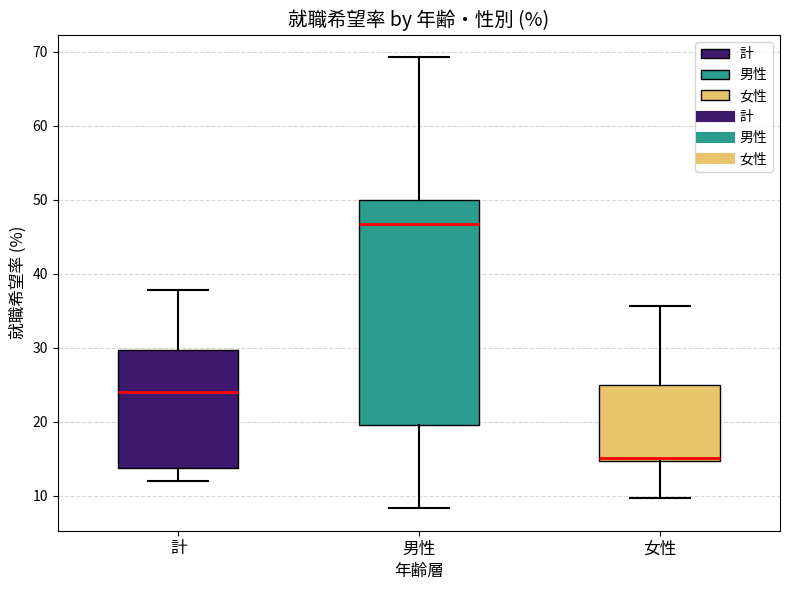

Reading left to right, read every box against the y-axis: the position of its median line, the range the box covers, and the ends of its whiskers. The values are not printed on the chart, so give them approximately, as read against the axis.

計: median 24, box 14 to 30, whiskers 12 to 38
男性: median 47, box 20 to 50, whiskers 8 to 69
女性: median 15 (just above the box's lower edge), box 15 to 25, whiskers 10 to 36